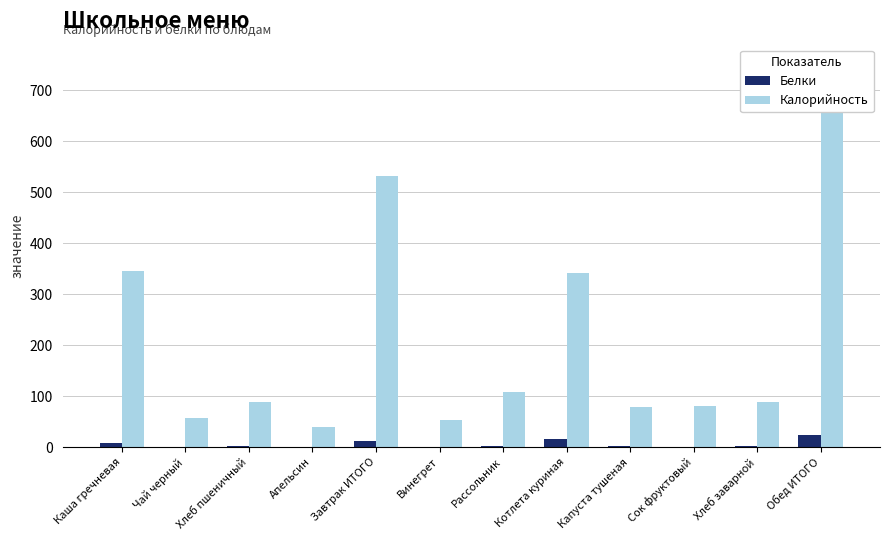

Rank the categories by Калорийность value from highest to lowest.

Обед ИТОГО, Завтрак ИТОГО, Каша гречневая, Котлета куриная, Рассольник, Хлеб пшеничный, Хлеб заварной, Сок фруктовый, Капуста тушеная, Чай черный, Винегрет, Апельсин